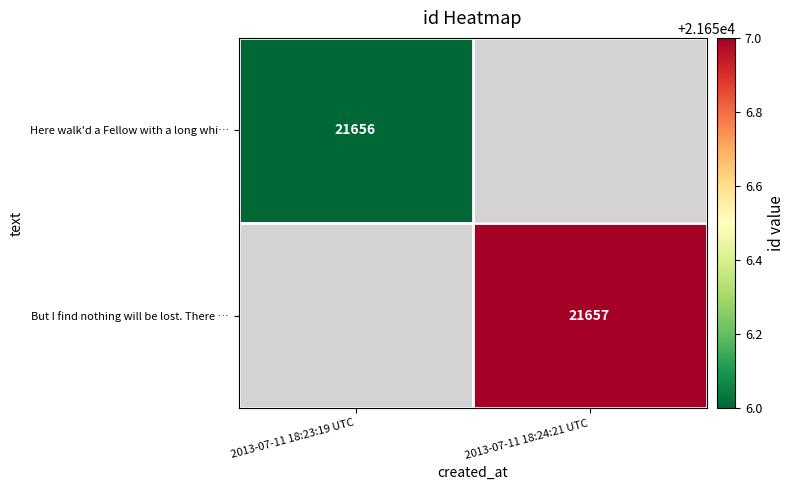

The But I find nothing will be lost. There … series shows 21657 at 2013-07-11 18:24:21 UTC. True or false?

True